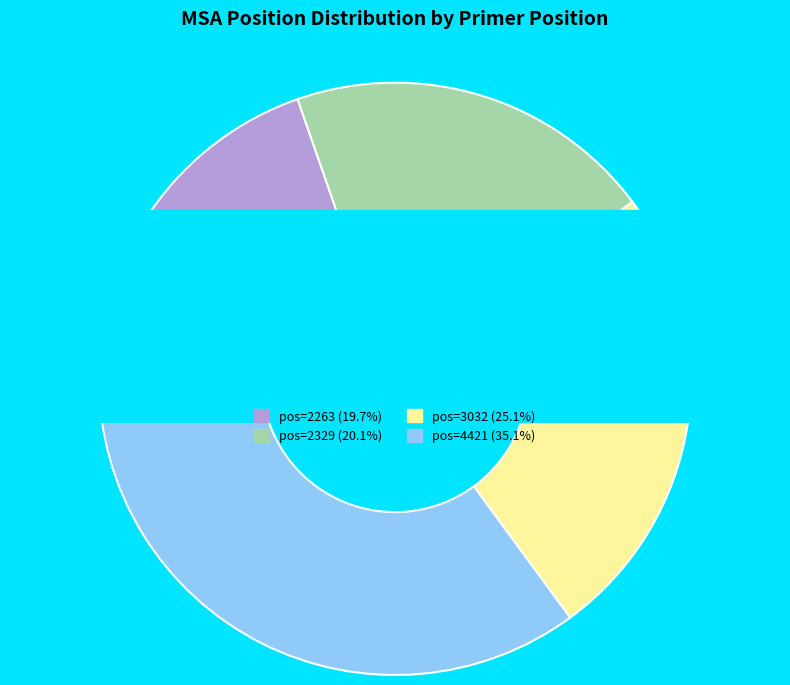

True or false: 3032 accounts for 14% of the total.

False